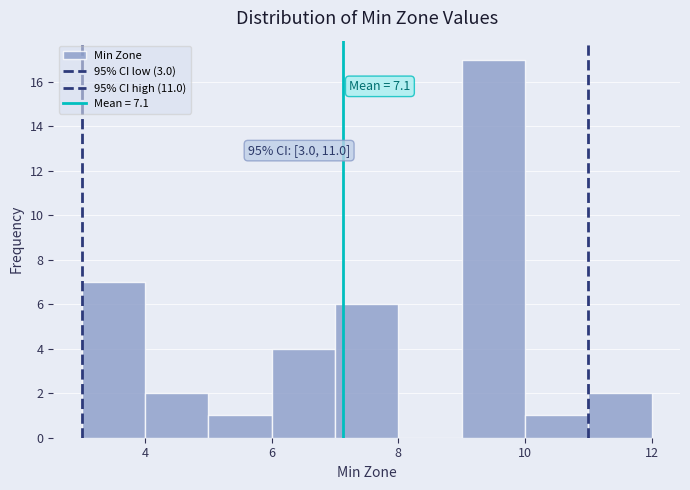

Which range on the x-axis has the tallest bar?

9 to 10